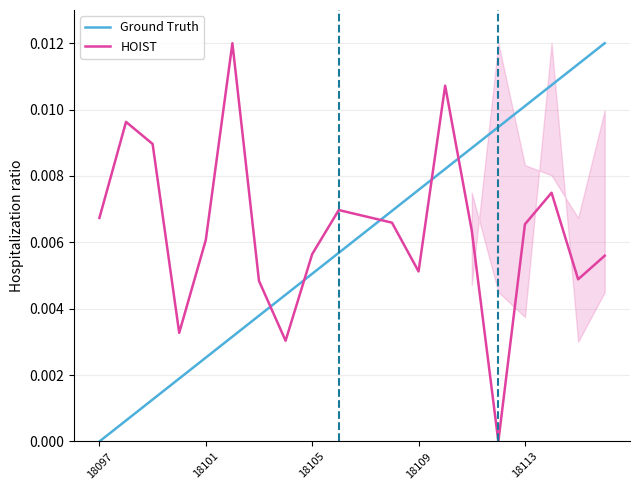

The value of HOIST at 18101 is 0.0. True or false?

False